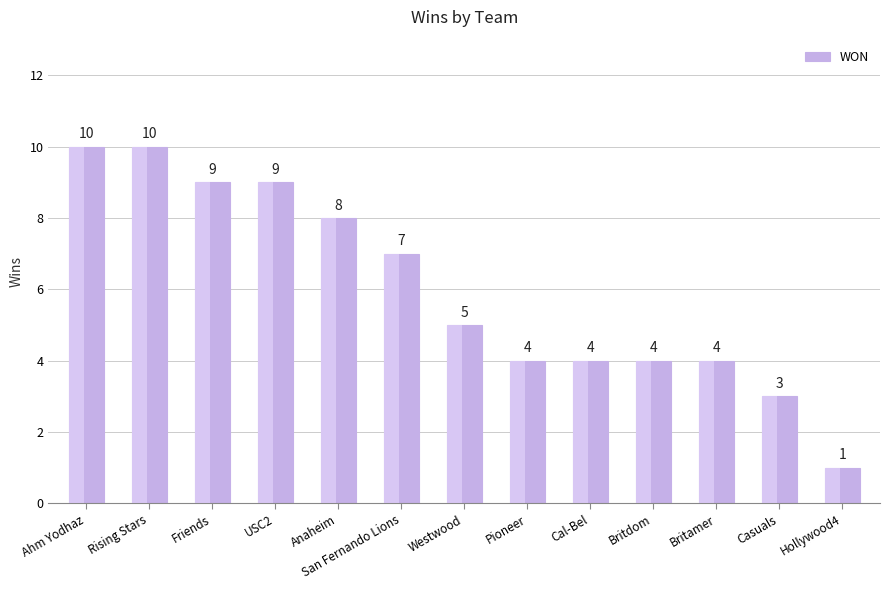

What is the label of the 7th bar from the left?

Westwood